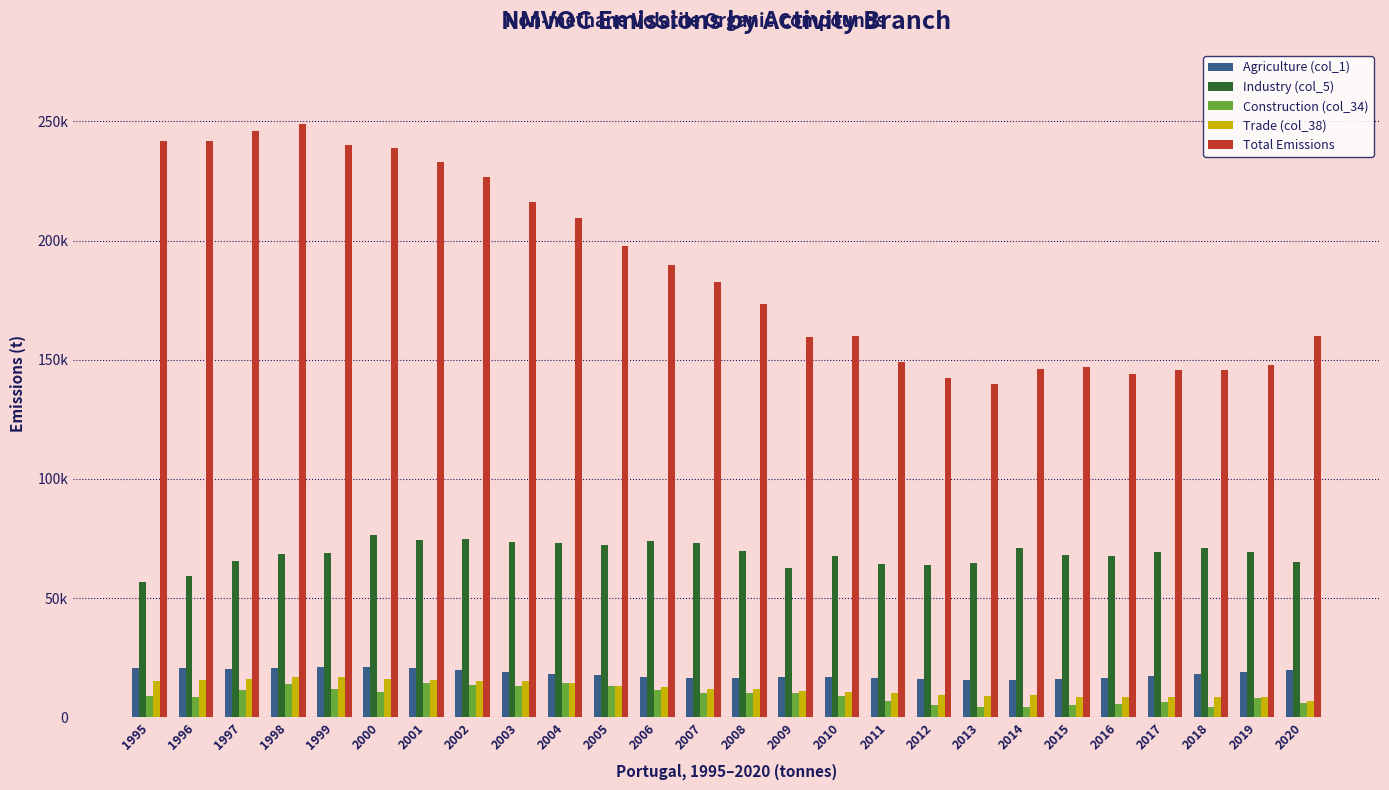

What are all the series names shown in the legend?

Agriculture (col_1), Industry (col_5), Construction (col_34), Trade (col_38), Total Emissions